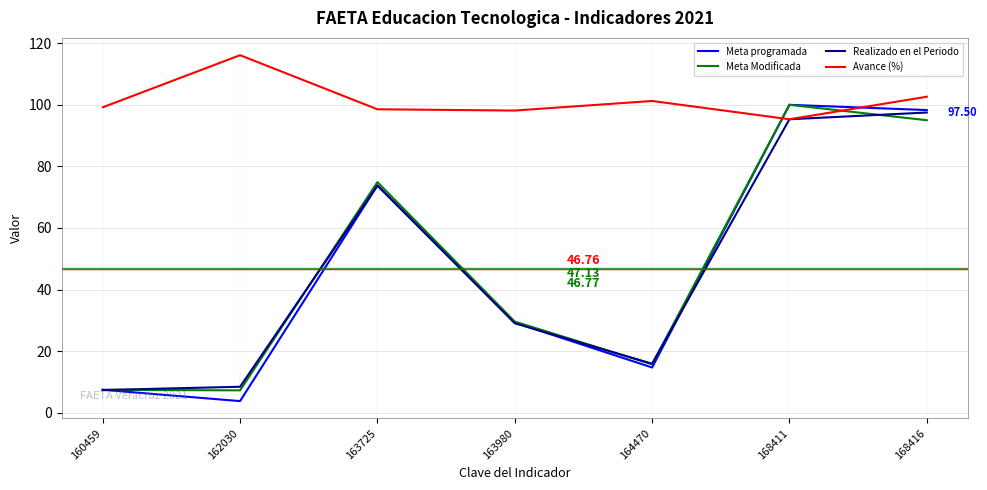

Which category has the lowest value in the Meta programada series?

162030